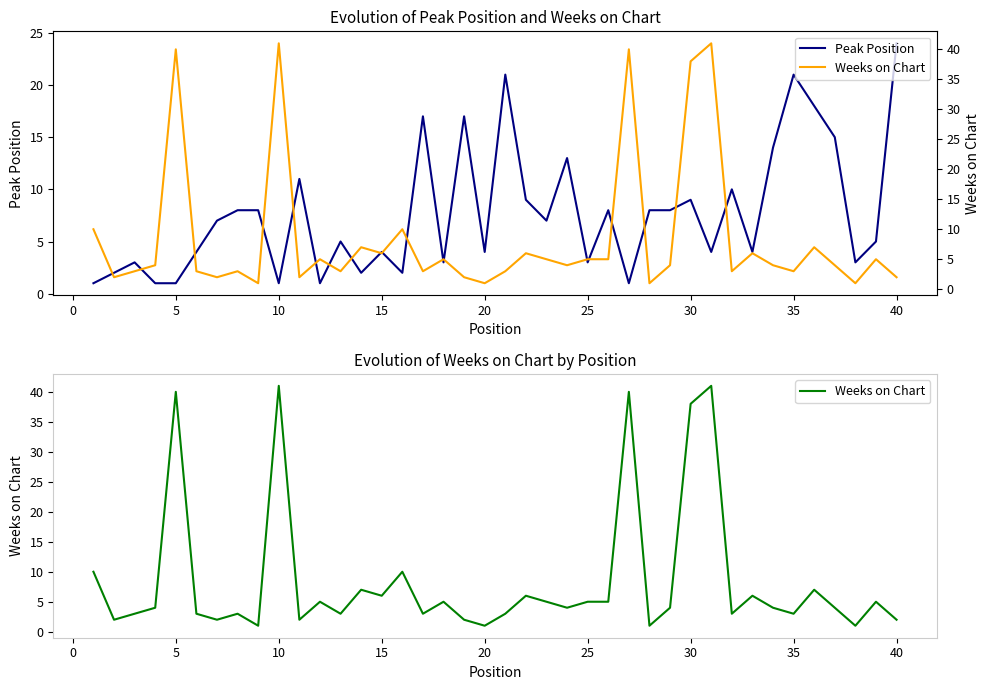

Rank the series by their average value, from highest to lowest.

Weeks on Chart, Peak Position